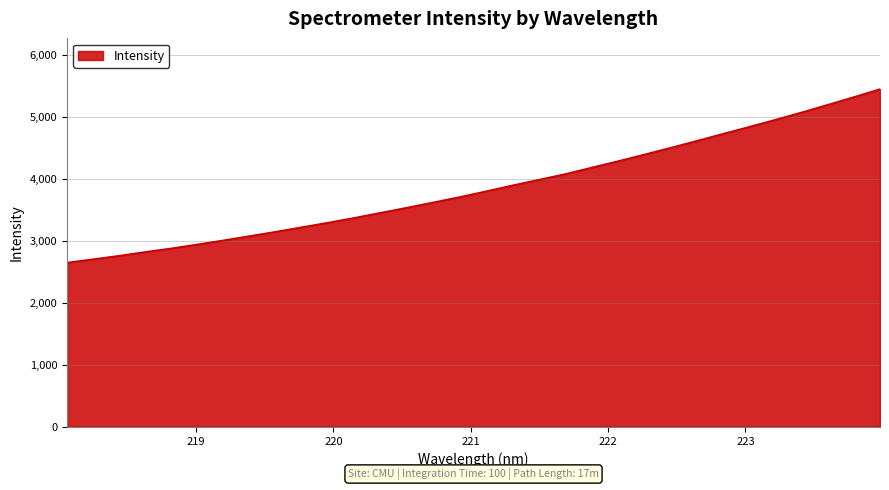

What is the difference between the second highest and second lowest values?

2616.3